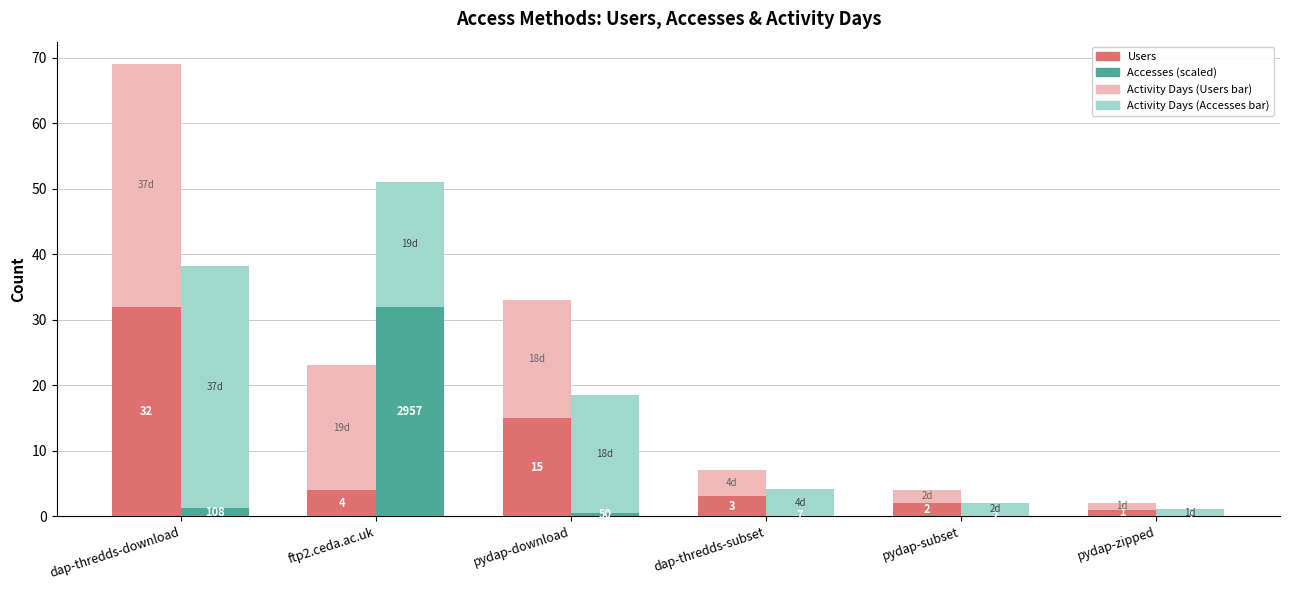

Where is Users nearest to the value 16?

pydap-download